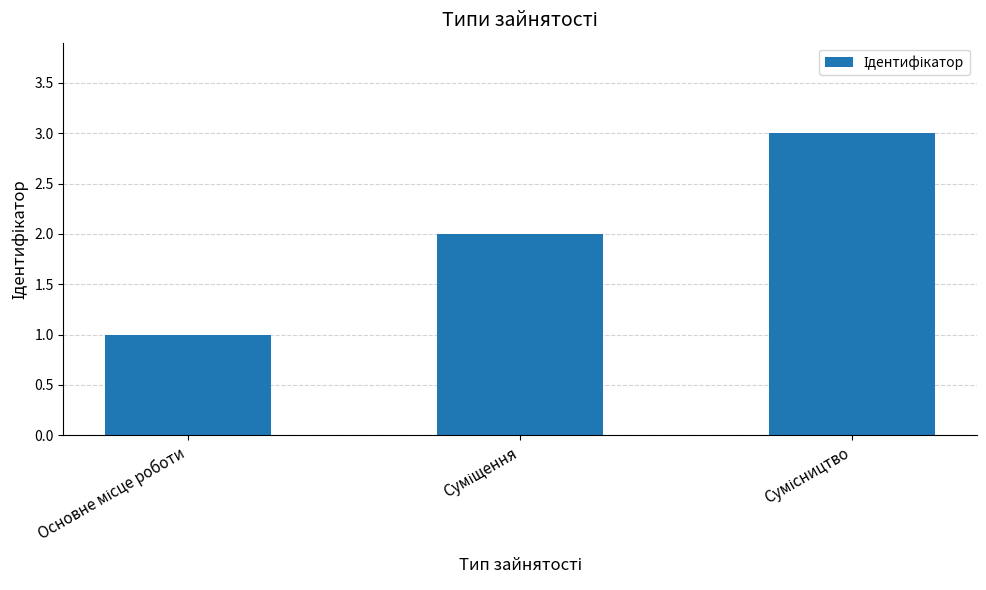

What is the greatest value displayed?

3